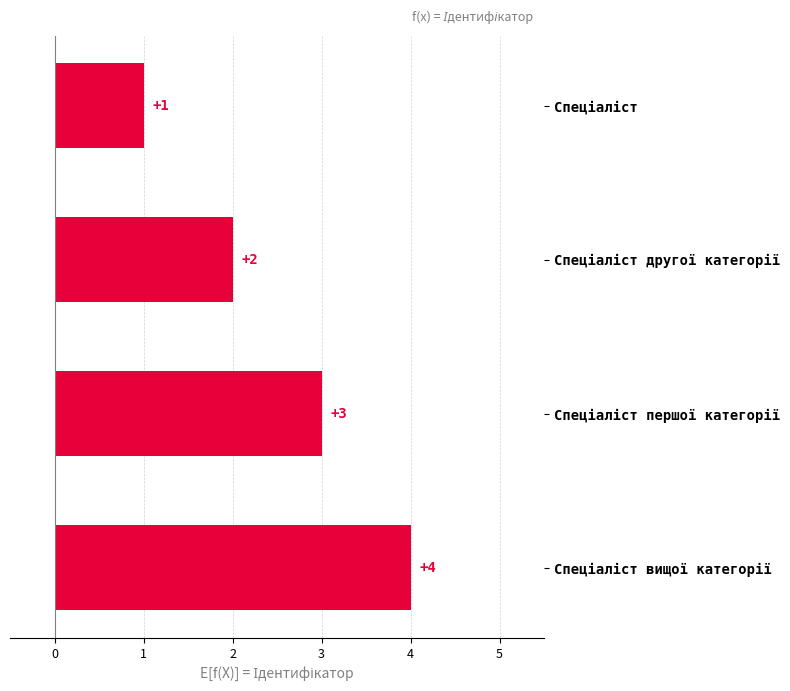

What is the maximum value shown in the chart?

4